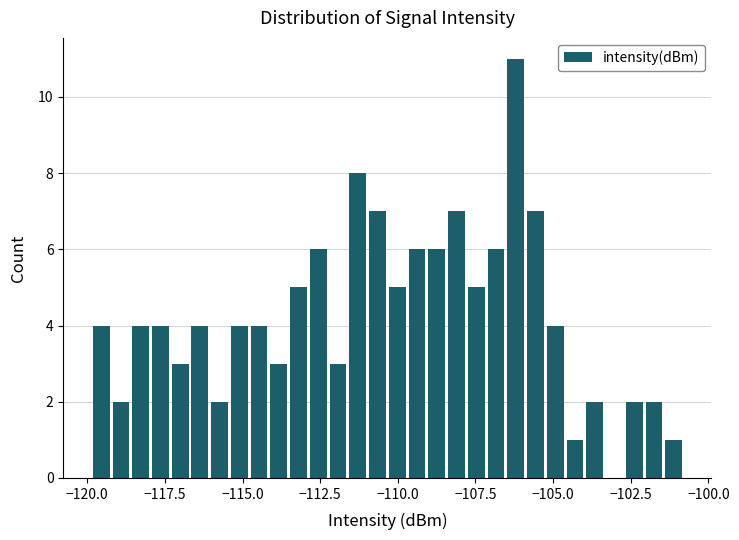

Around what value on the x-axis is the tallest bar? Give the approximate position of its centre, as read against the axis.

-106.0